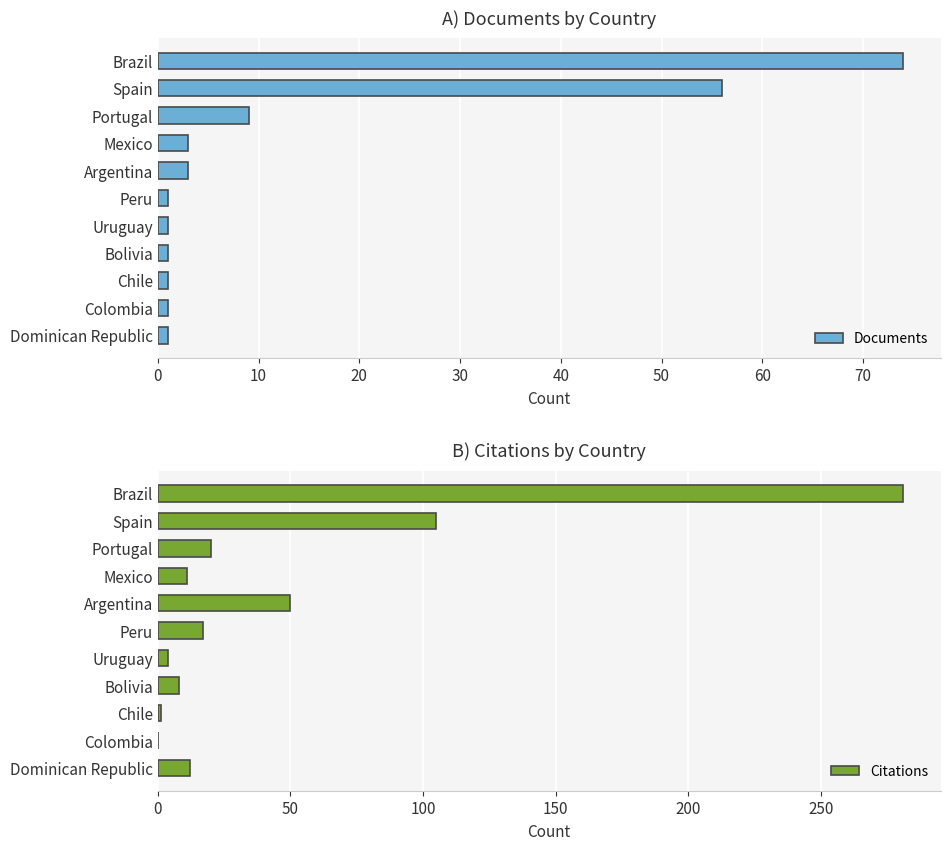

Rank the series by their maximum value, from highest to lowest.

Citations, Documents